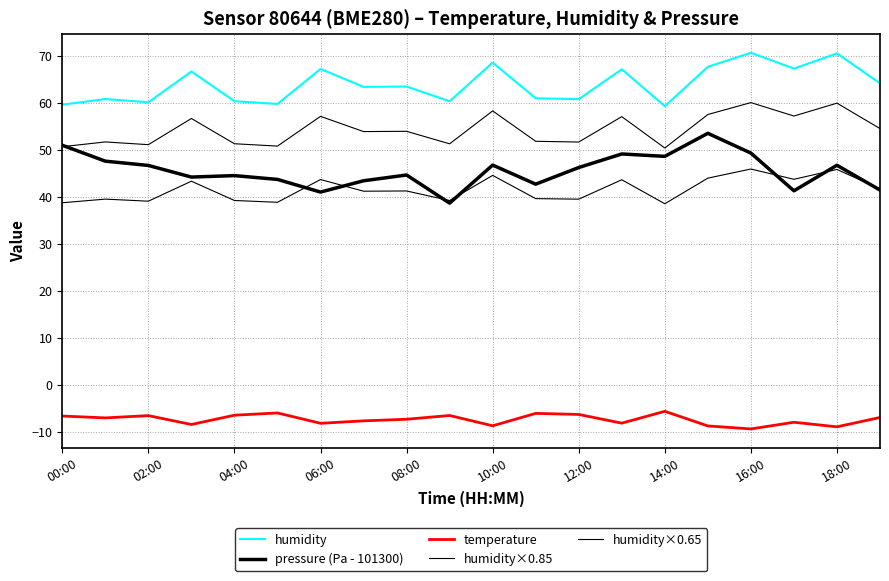

True or false: humidity×0.65 and temperature intersect in this chart.

False